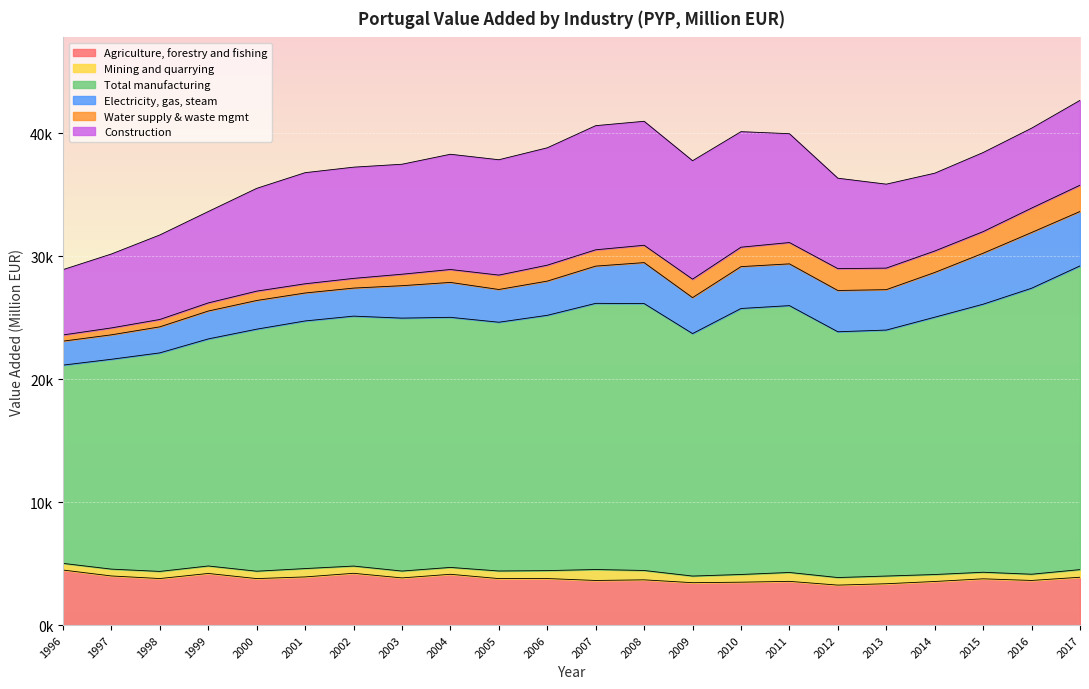

Which series has the widest spread of values?

Total manufacturing